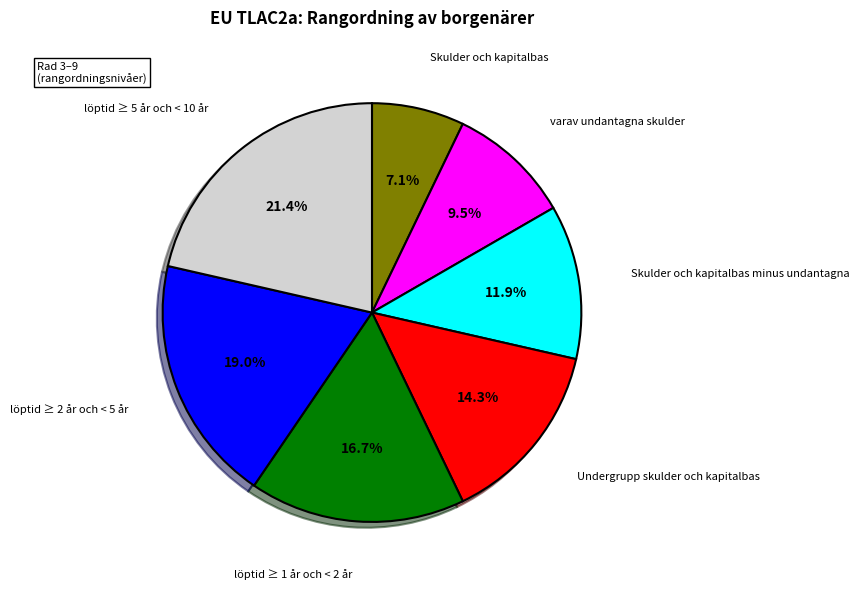

How many segments does this pie chart have?

7